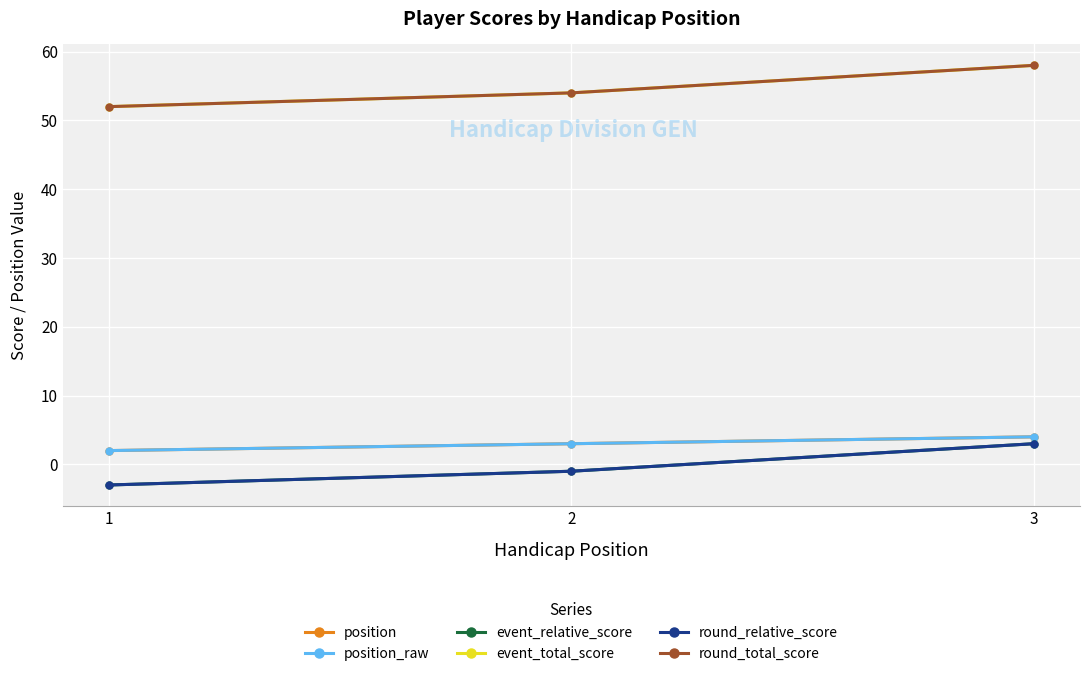

Reading right to left, extract all data points from this chart.

position: 3=4	2=3	1=2
position_raw: 3=4	2=3	1=2
event_relative_score: 3=3	2=-1	1=-3
event_total_score: 3=58	2=54	1=52
round_relative_score: 3=3	2=-1	1=-3
round_total_score: 3=58	2=54	1=52